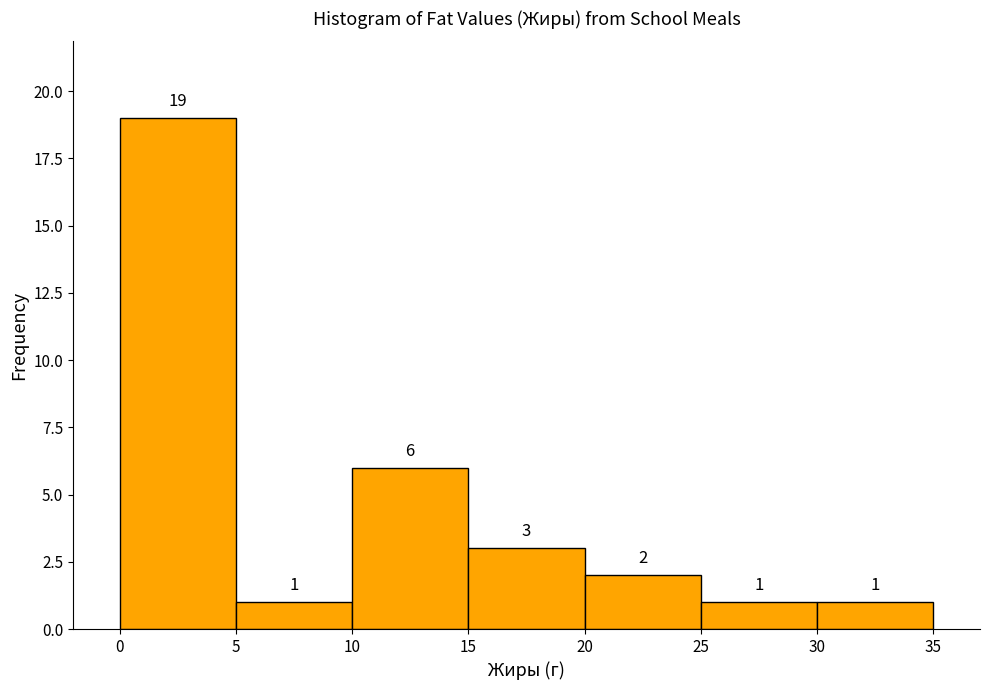

Reading left to right, list every bar in this chart as the range it spans on the x-axis followed by its height.

0 to 5: 19
5 to 10: 1
10 to 15: 6
15 to 20: 3
20 to 25: 2
25 to 30: 1
30 to 35: 1